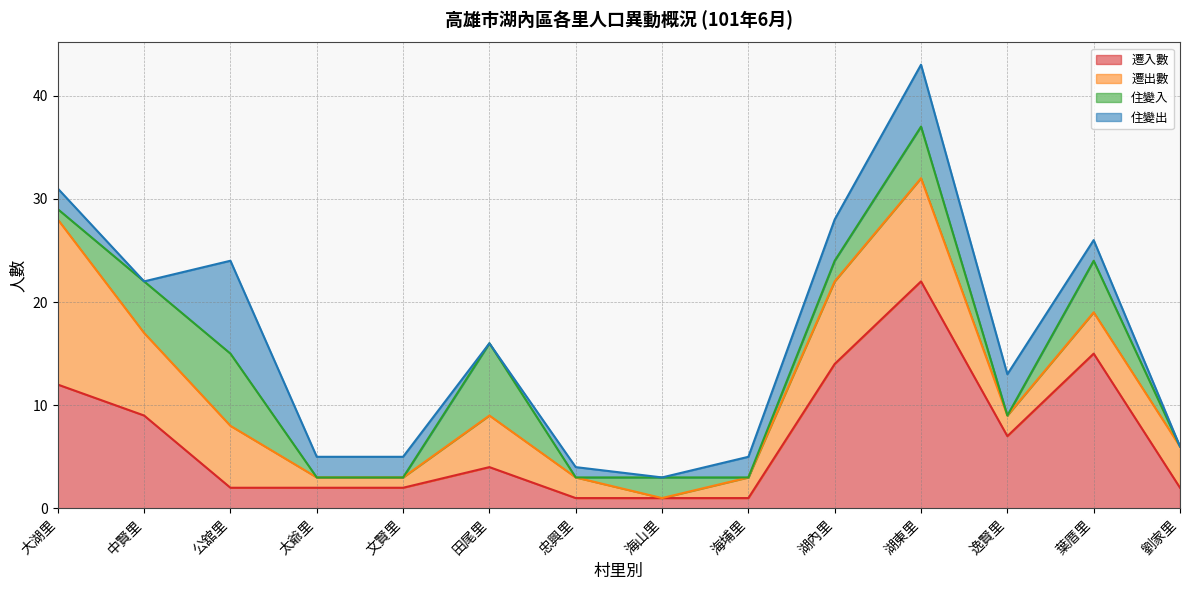

What is the total value across all series at 大湖里?

31